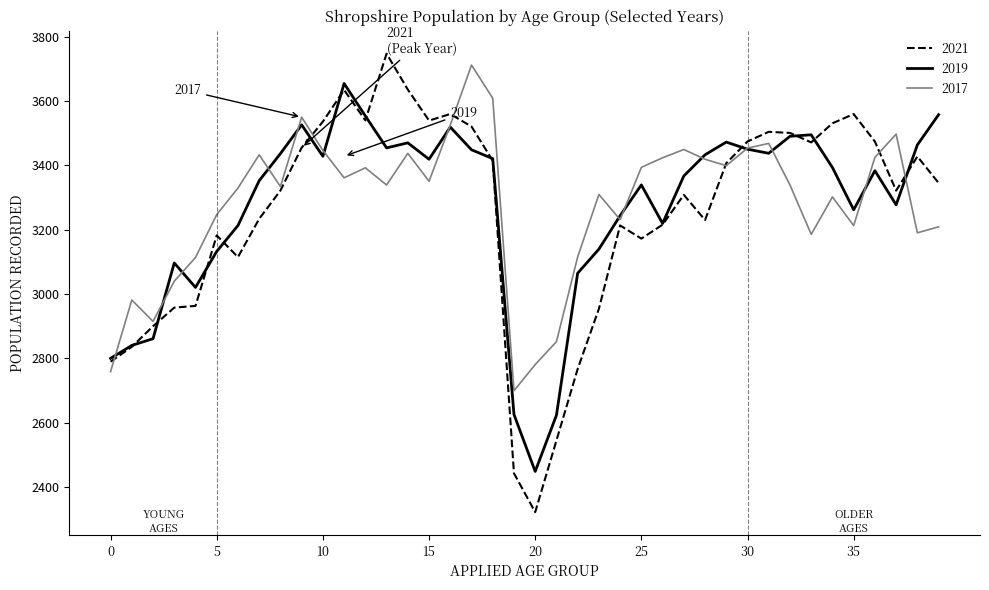

What is the smallest value displayed?

2321.4